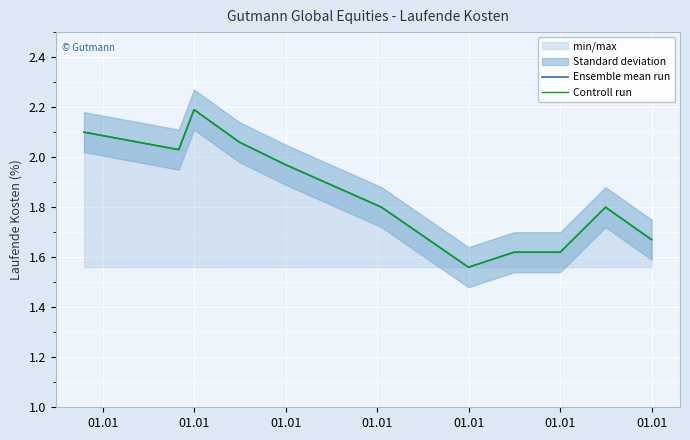

True or false: Controll run and Ensemble mean run intersect in this chart.

False